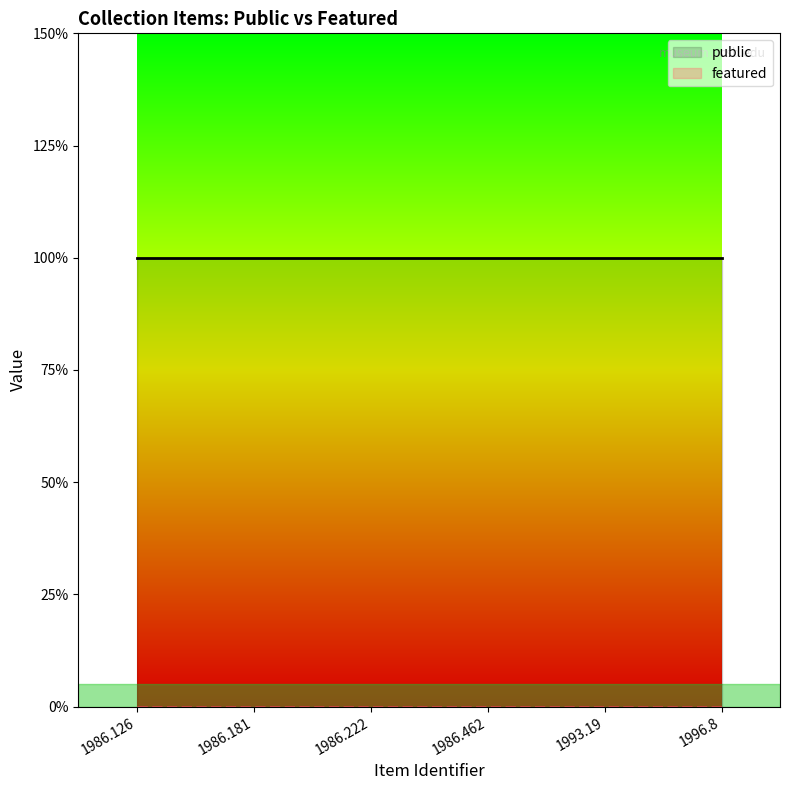

Rank the categories by public value from lowest to highest.

1986.126, 1986.181, 1986.222, 1986.462, 1993.19, 1996.8